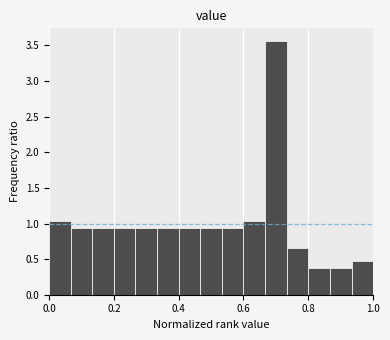

Read against the x-axis, roughly where is the centre of the tallest bar?

0.70